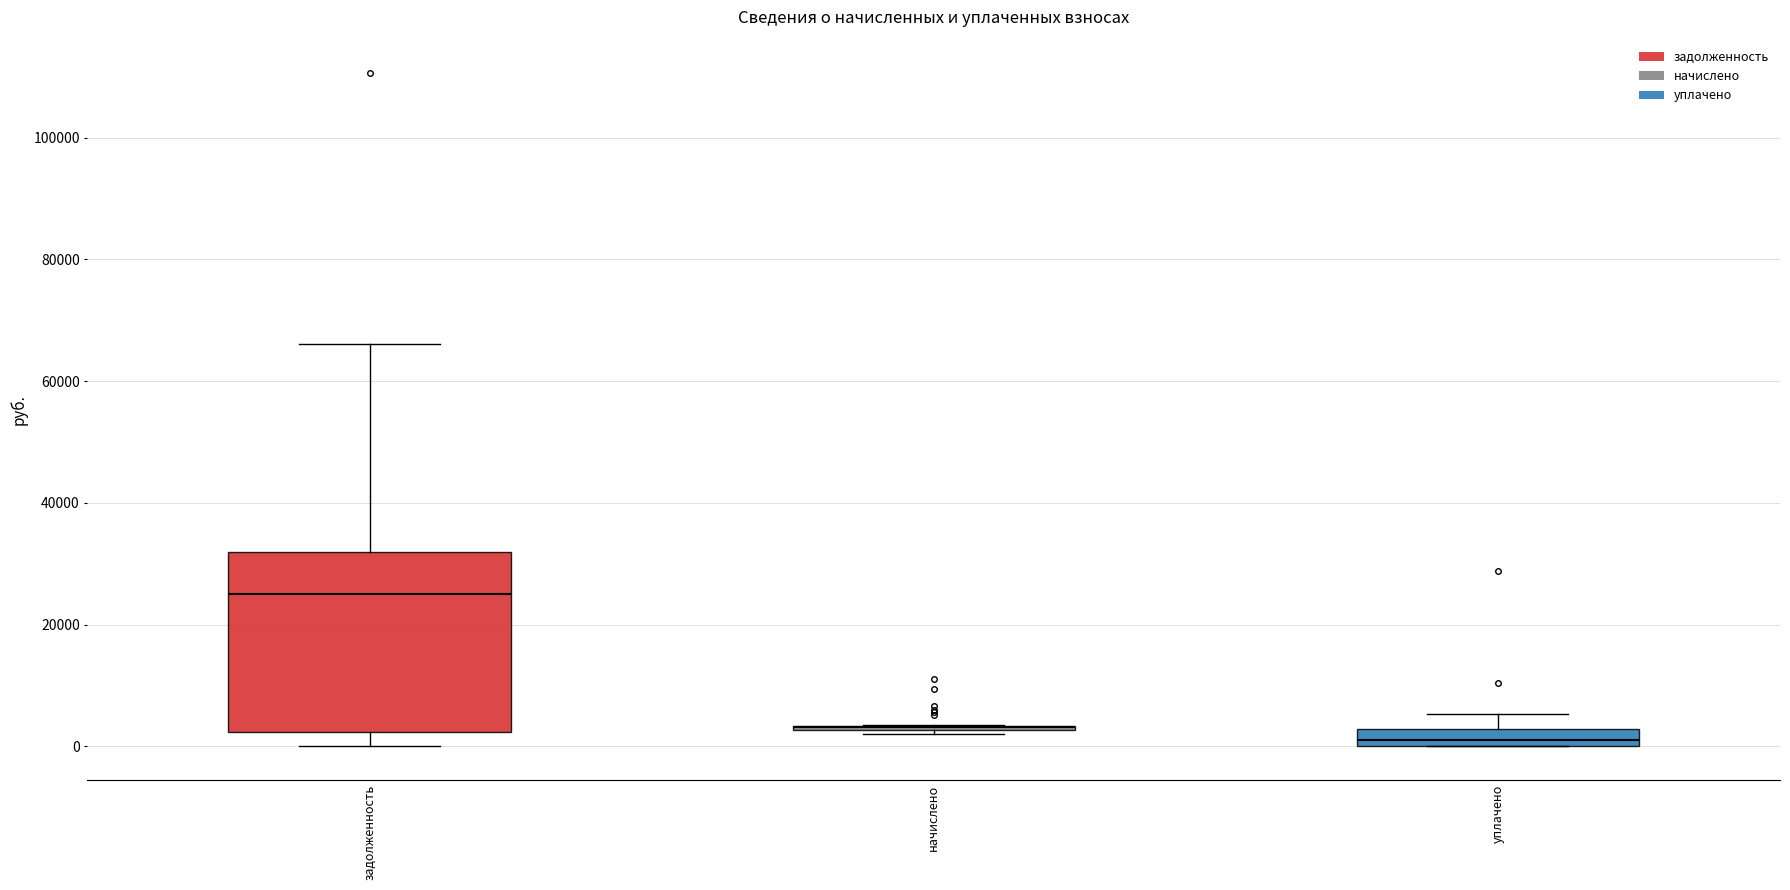

Comparing the boxes themselves (not the whiskers), which one is the tallest?

задолженность